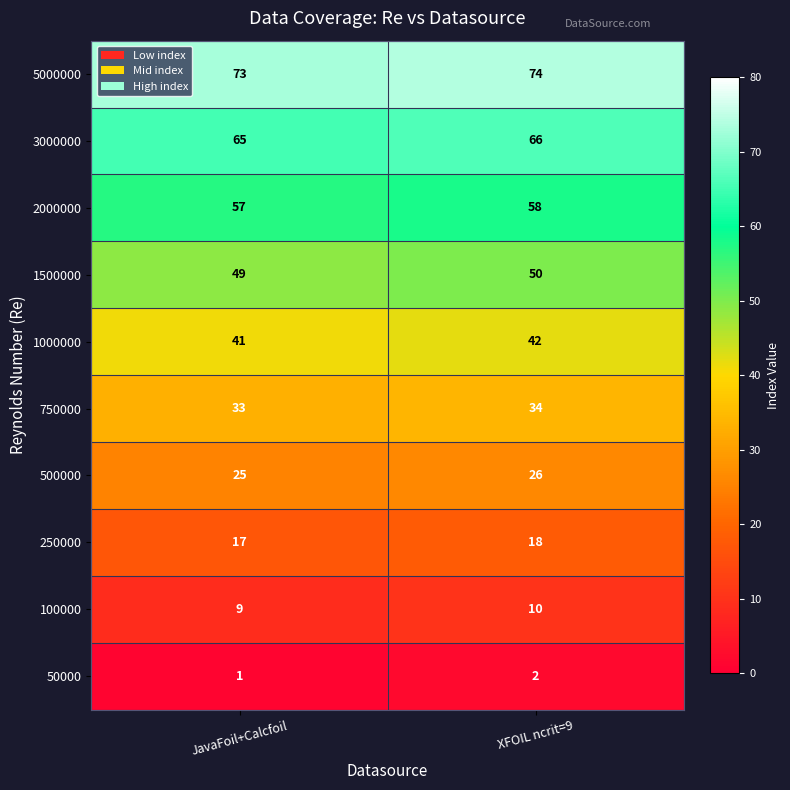

What is the minimum value shown in the chart?

1